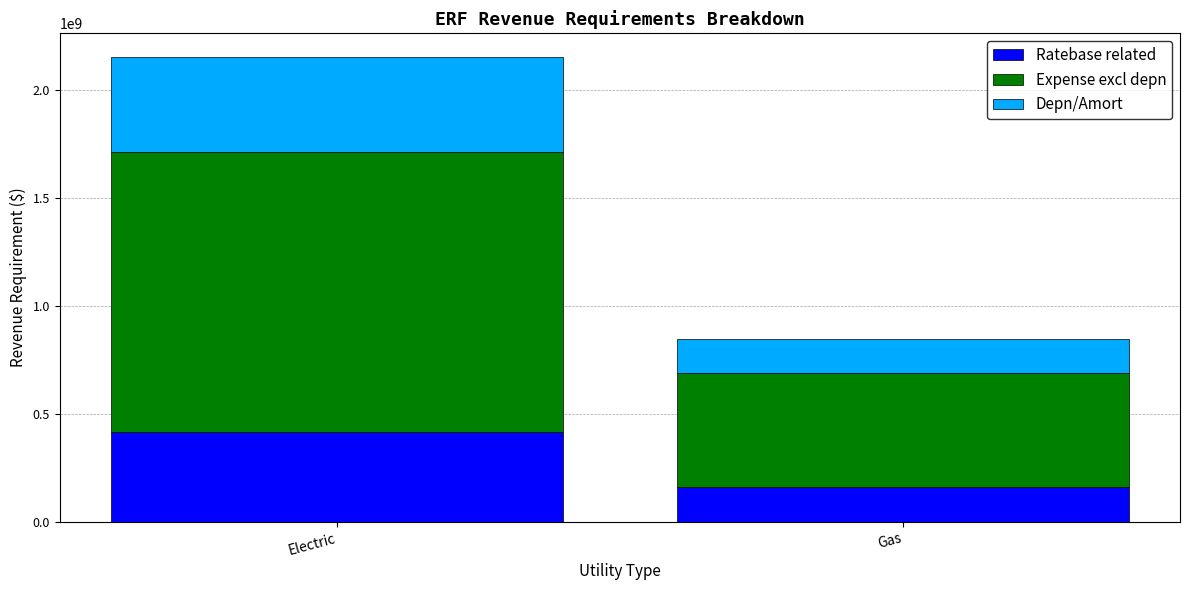

List the labels in order of Ratebase related value, smallest first.

Gas, Electric